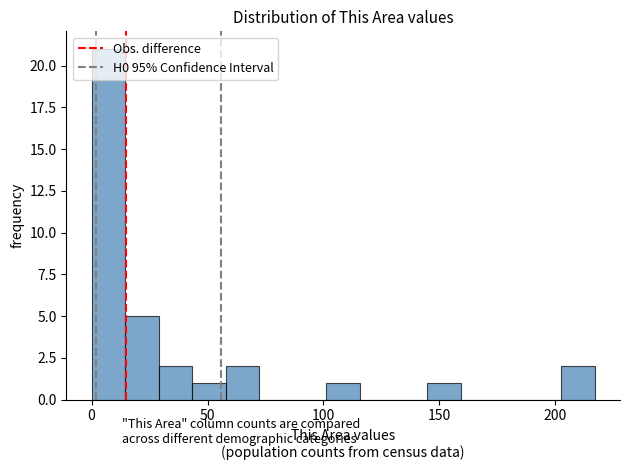

Around what value on the x-axis is the tallest bar? Give the approximate position of its centre, as read against the axis.

5